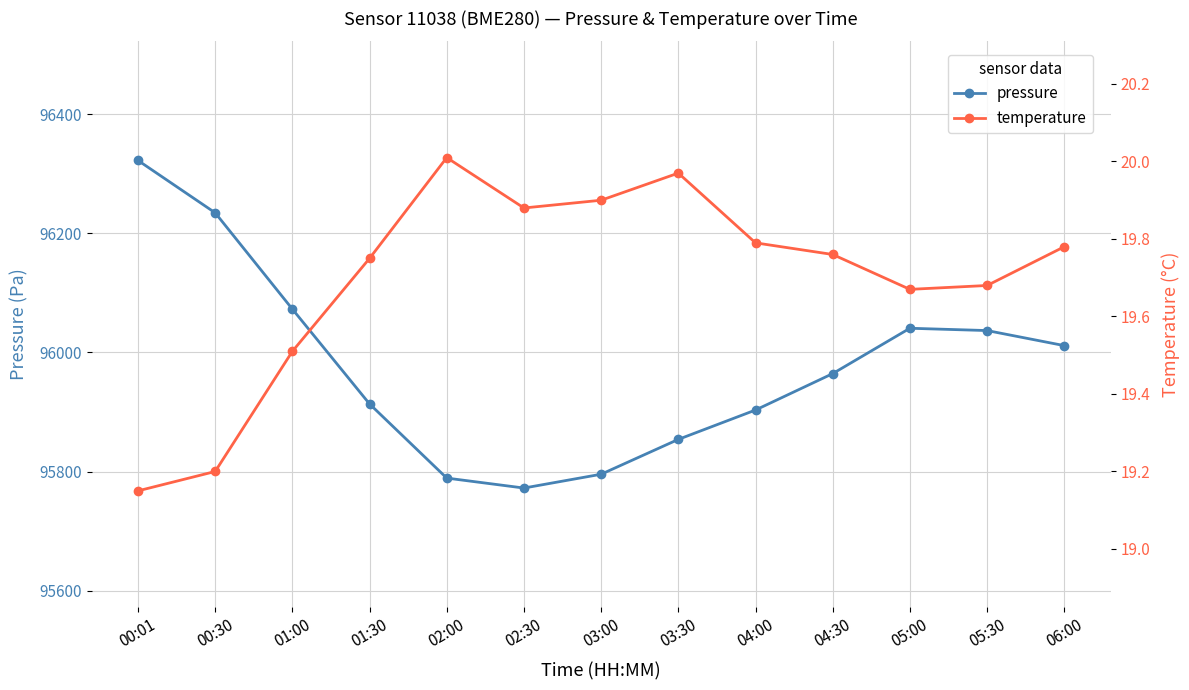

List the labels in order of temperature value, smallest first.

00:01, 00:30, 01:00, 05:00, 05:30, 01:30, 04:30, 06:00, 04:00, 02:30, 03:00, 03:30, 02:00